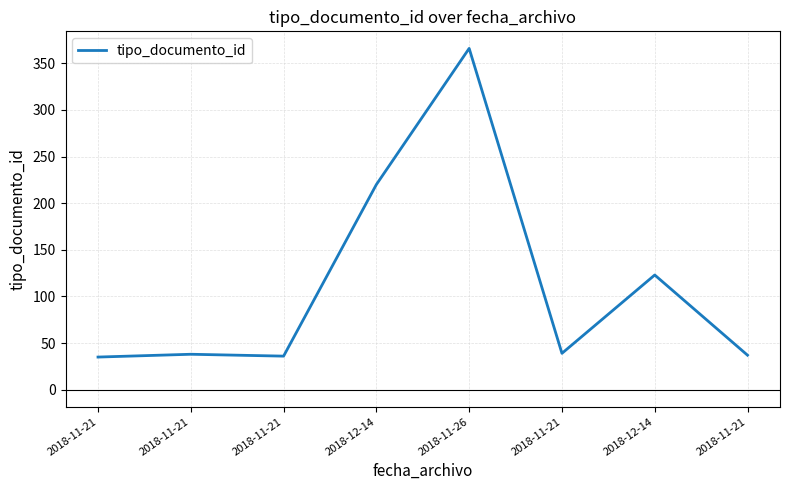

Where is the data nearest to the value 200?

2018-12-14